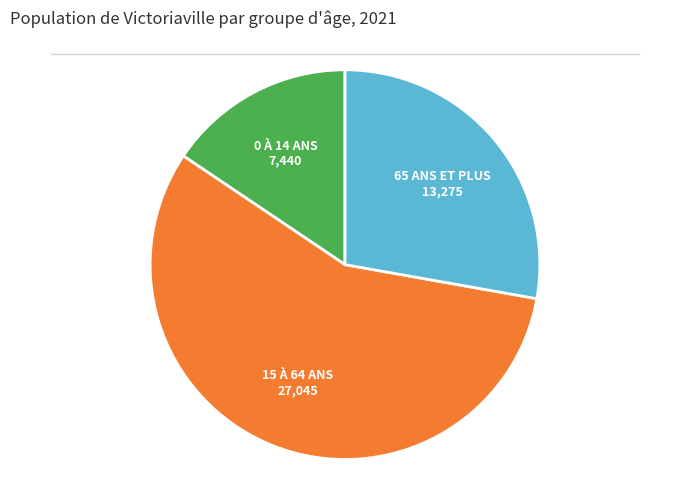

Does any single category account for the majority?

Yes